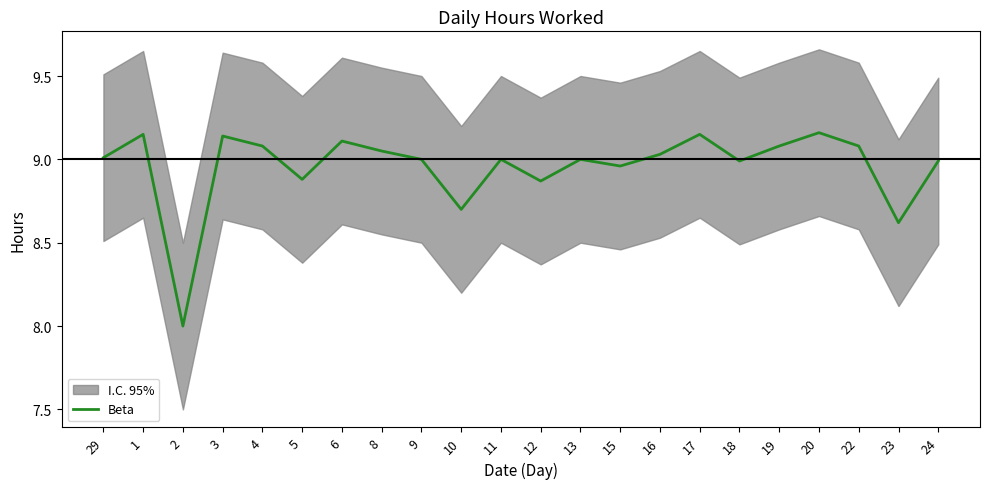

The value of Beta at 17 is 14.9. True or false?

False